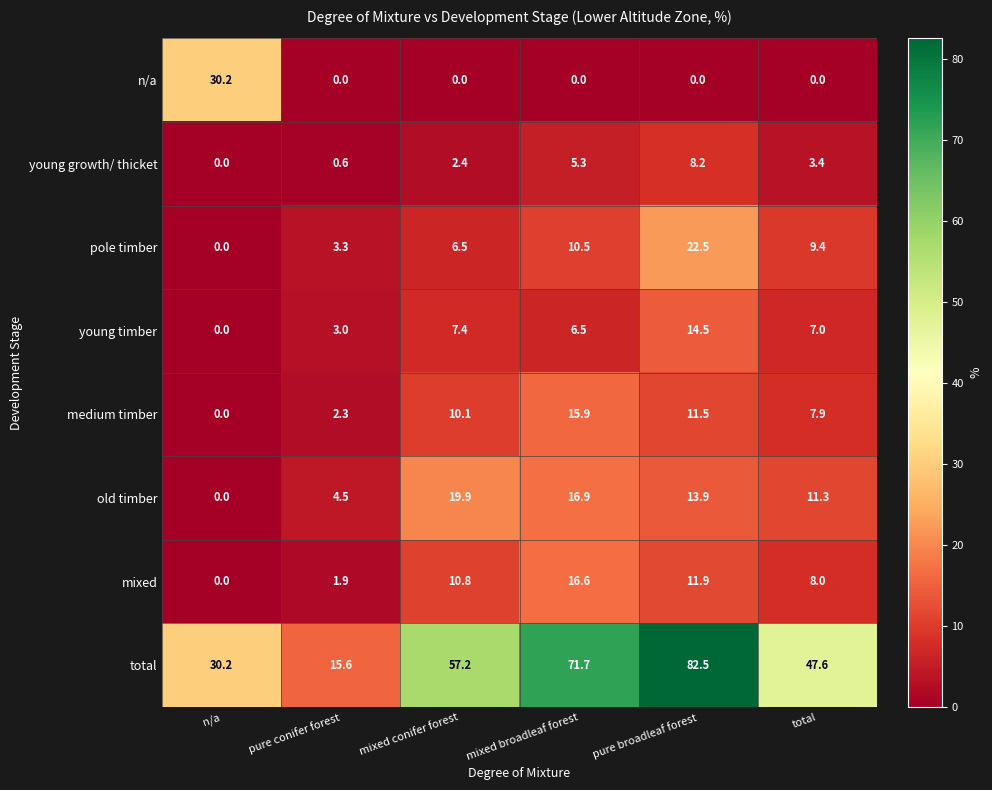

What is the difference between the maximum and minimum values in the pole timber series?

22.5